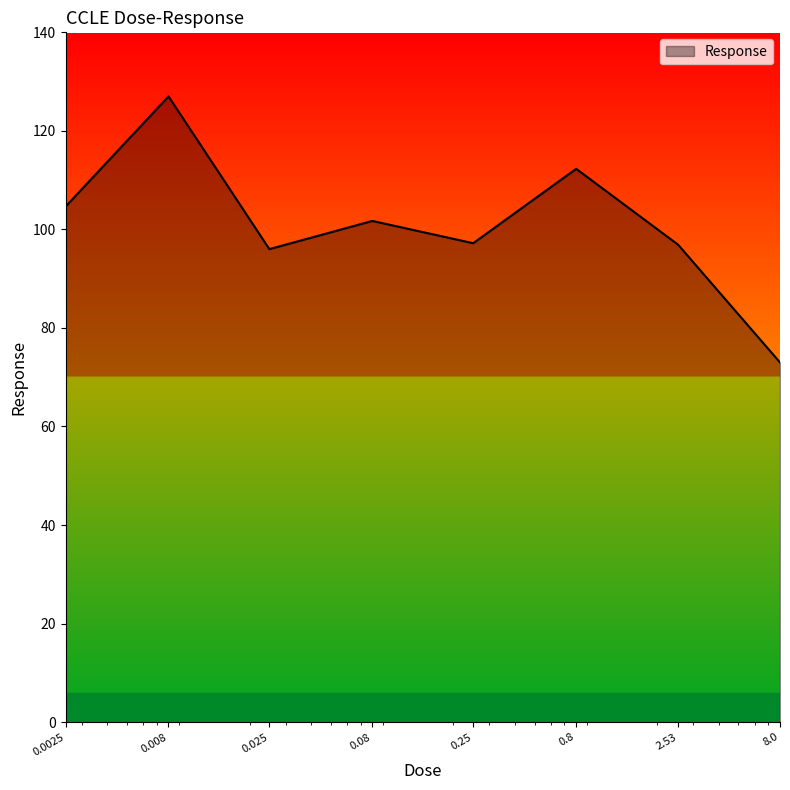

What is the difference between the second highest and second lowest values?

16.3